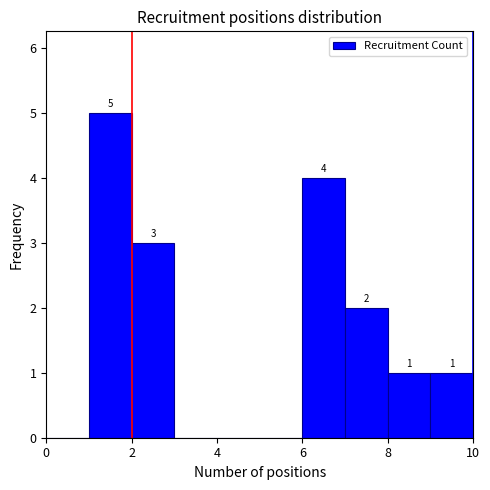

Which range on the x-axis has the tallest bar?

1 to 2